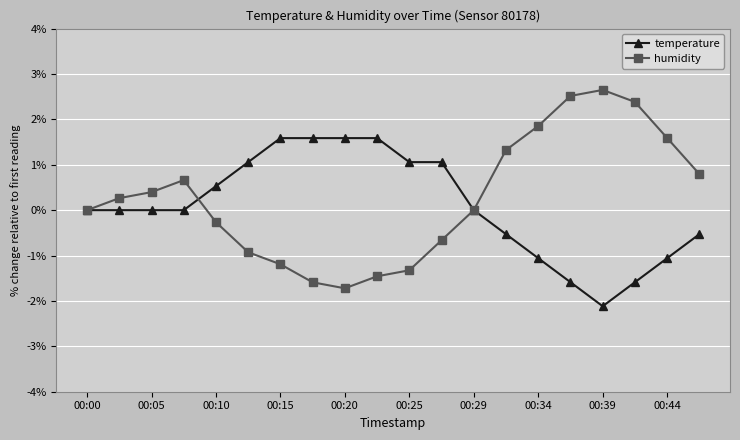

Which series has the widest spread of values?

humidity